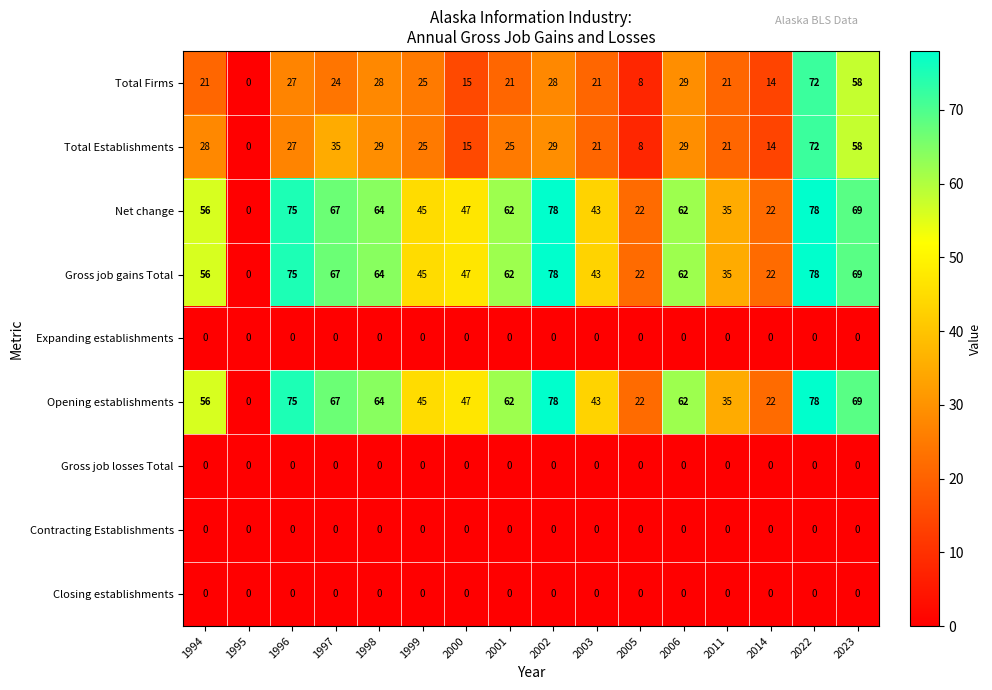

What is the sum of the Opening establishments values at 1994 and 1997?

123